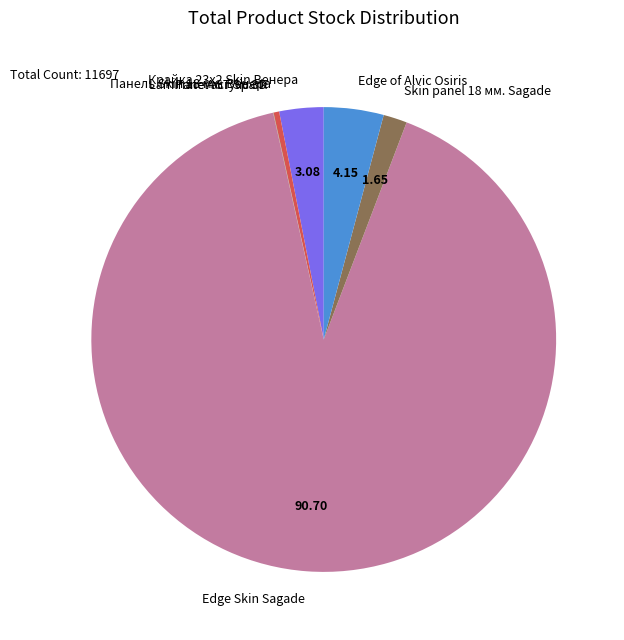

Between Edge Skin Sagade and Крайка 23x2 Skin Венера, which is larger?

Edge Skin Sagade